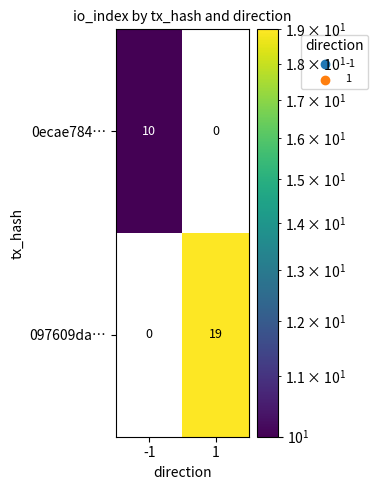

Which category has the highest value across all series?

1